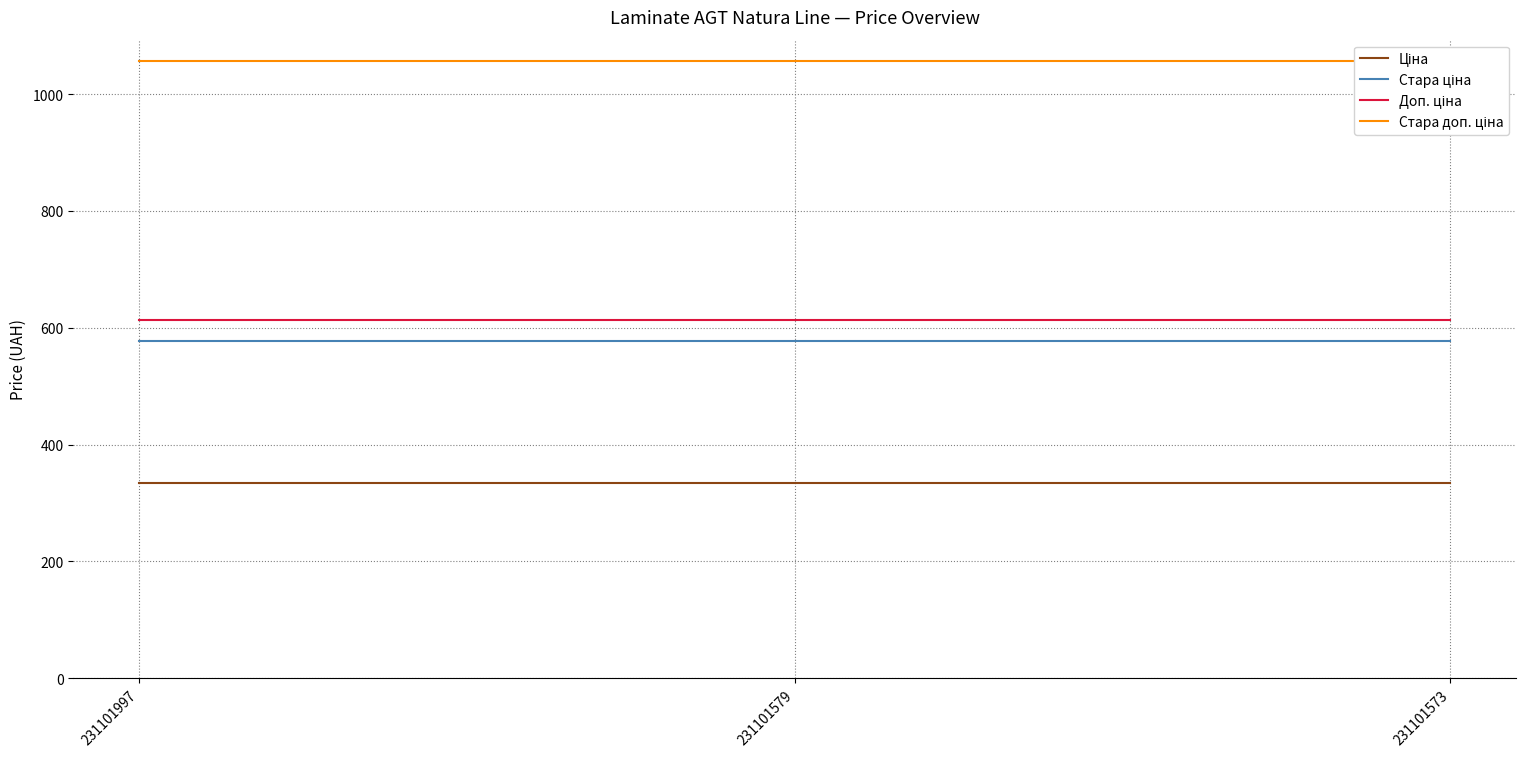

Which series has the largest total across all categories?

Стара доп. ціна